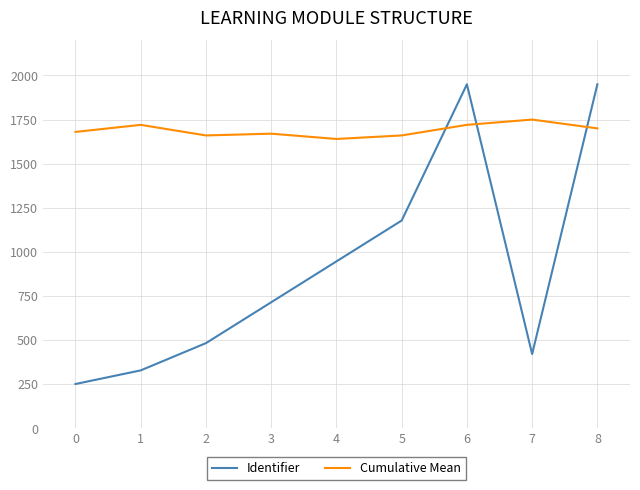

Where do Cumulative Mean and Identifier first cross each other?

5 and 6